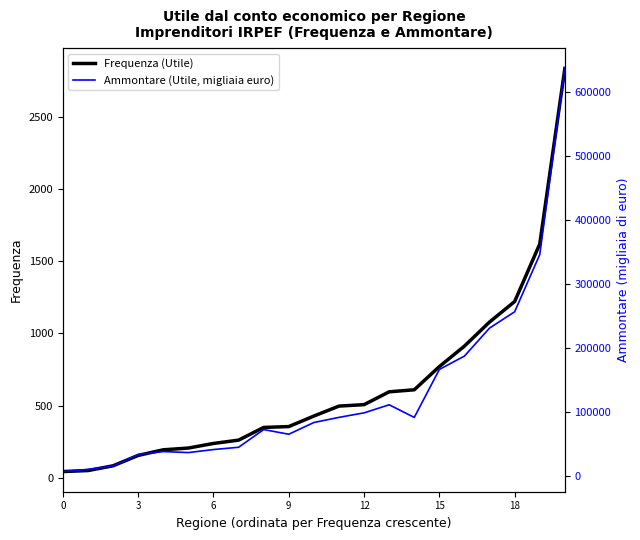

True or false: Ammontare (Utile, migliaia euro) has more than 2 points higher than both neighbors.

True